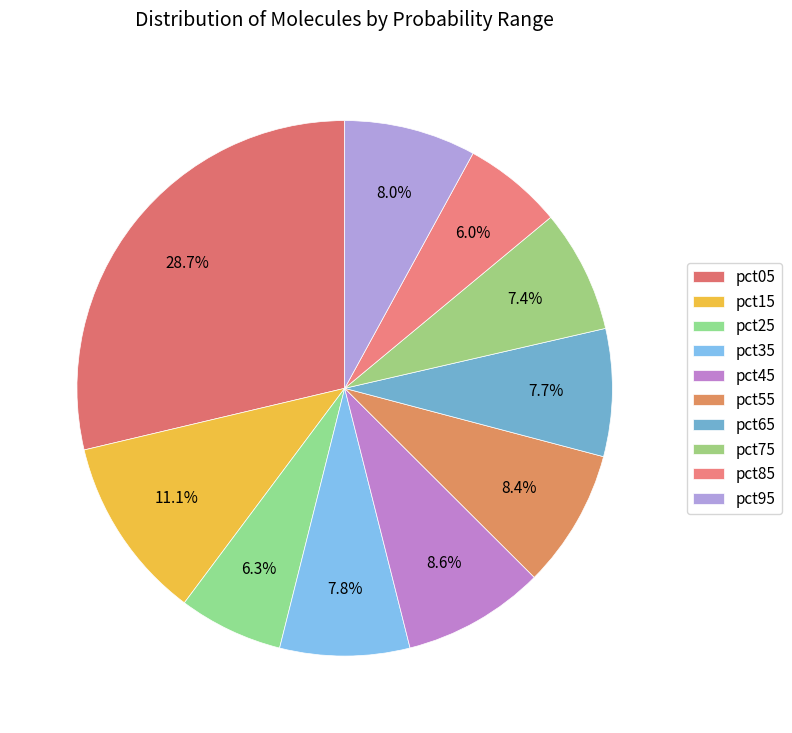

What is the total percentage of pct45 and pct05?

37.3%